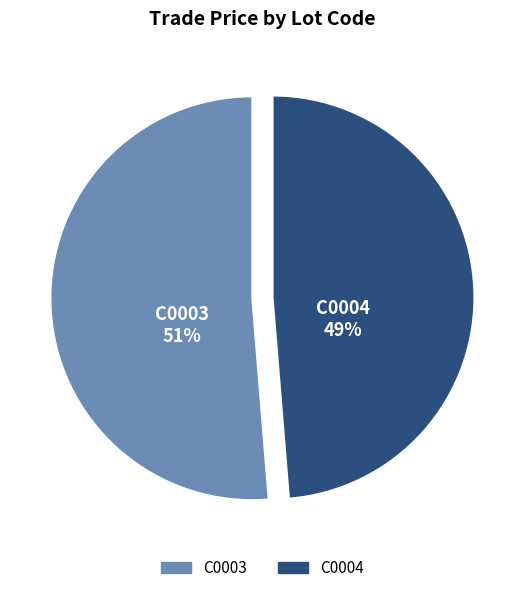

Which category accounts for the majority?

C0003